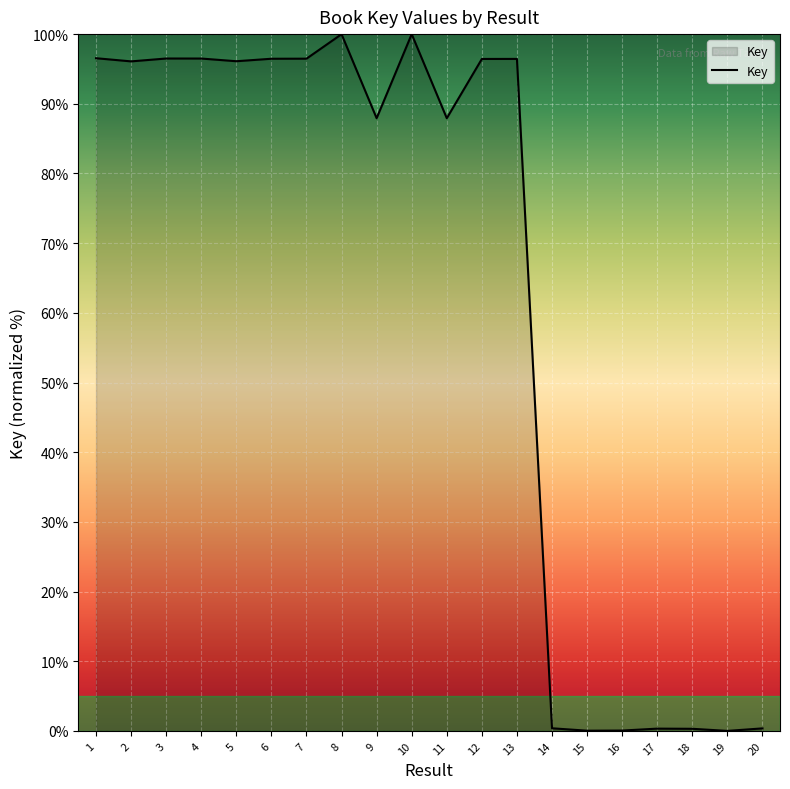

Which has a higher value, 1 or 14?

1